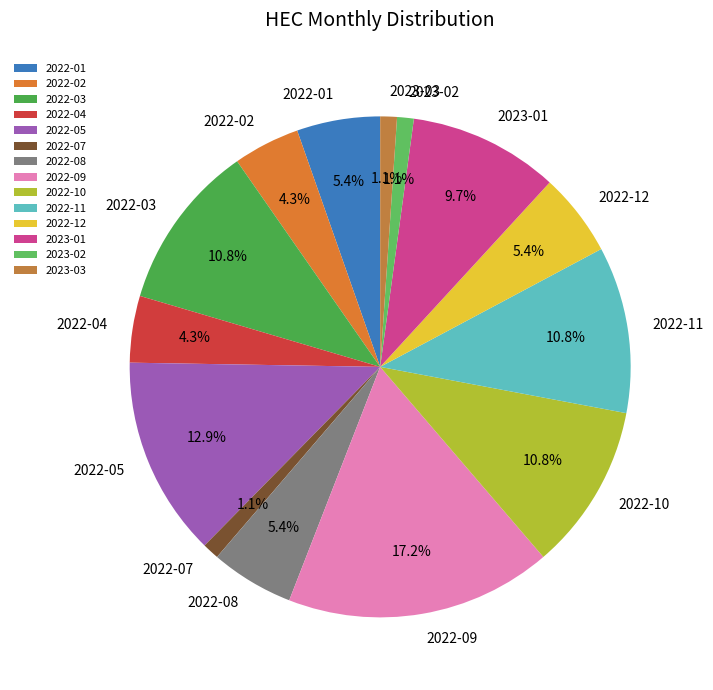

Between 2022-09 and 2023-01, which is larger?

2022-09